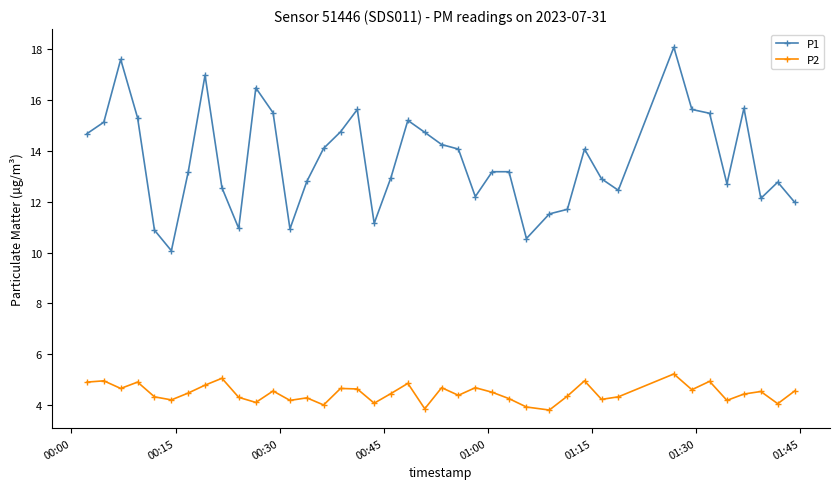

In P2, how many points are higher than both neighbors (excluding endpoints)?

13